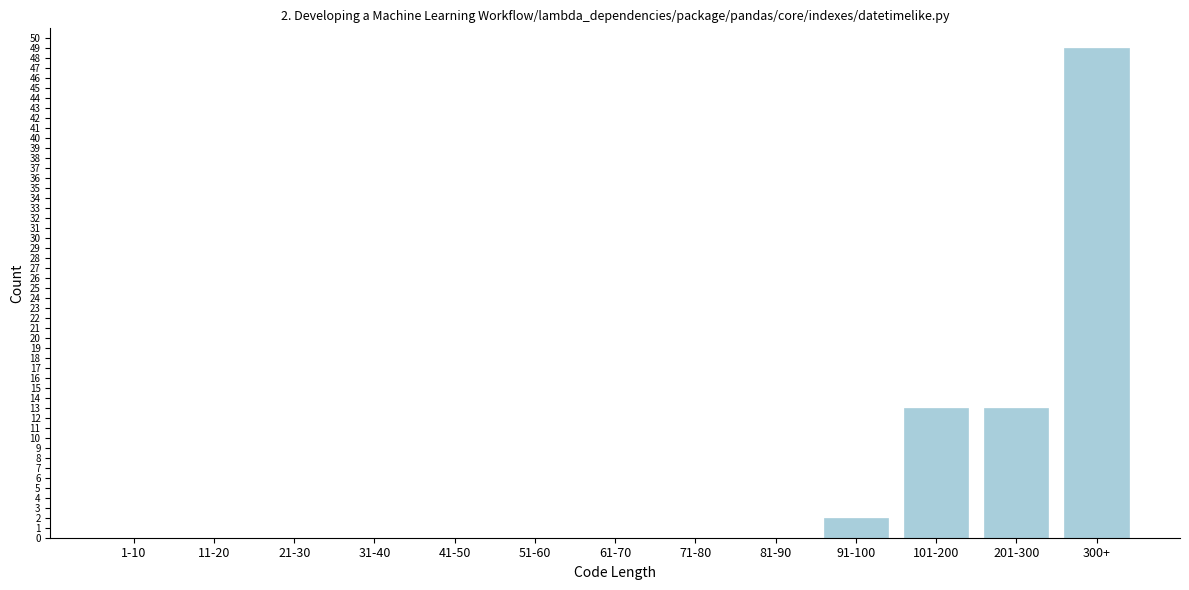

Reading right to left, list all the values displayed in this chart.

300+=49	201-300=13	101-200=13	91-100=2	81-90=0	71-80=0	61-70=0	51-60=0	41-50=0	31-40=0	21-30=0	11-20=0	1-10=0